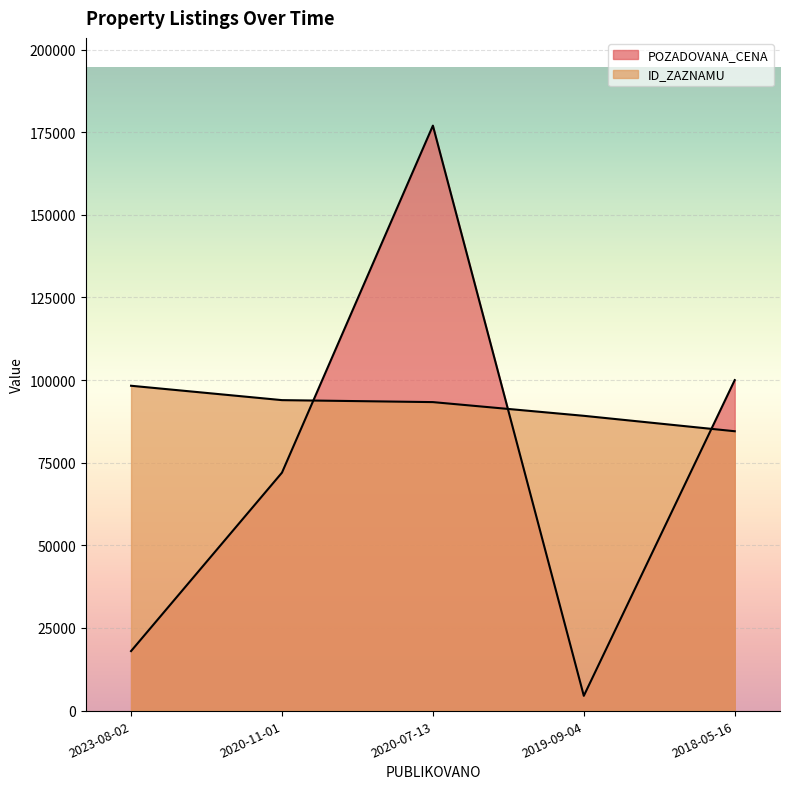

How many times do ID_ZAZNAMU and POZADOVANA_CENA cross each other?

3